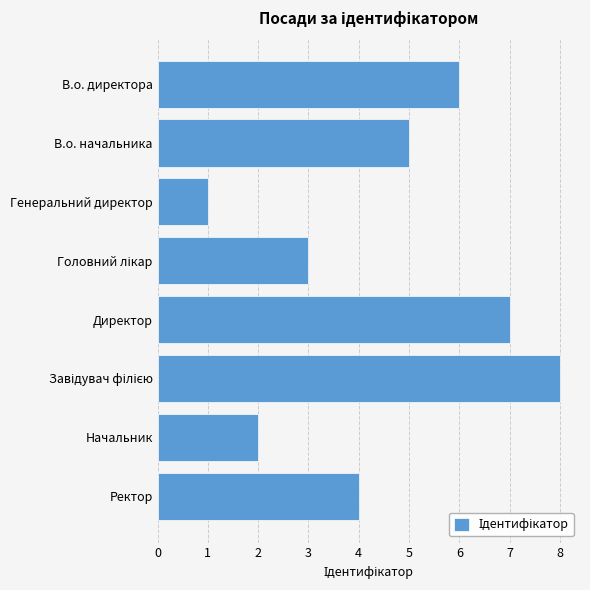

What is the change in value from Директор to Ректор?

-3